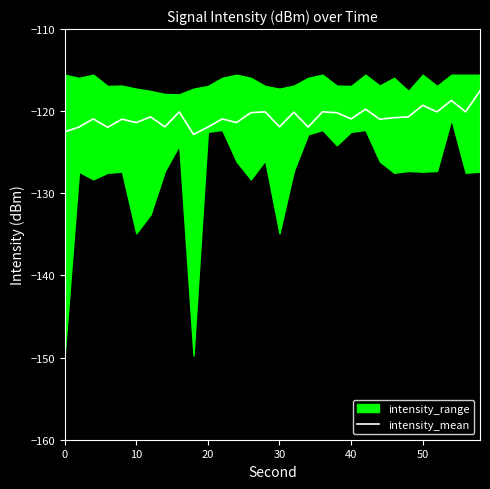

How many points are lower than both their immediate neighbors (excluding endpoints)?

11